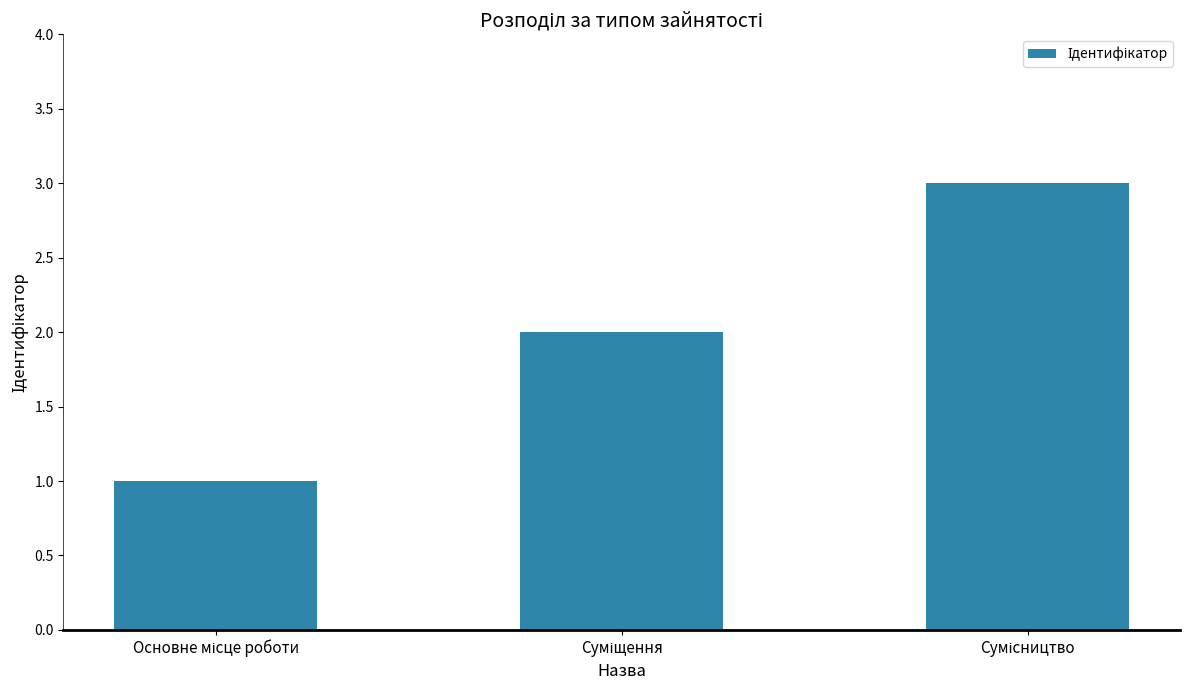

Are the bars grouped side by side (vs. stacked)?

No